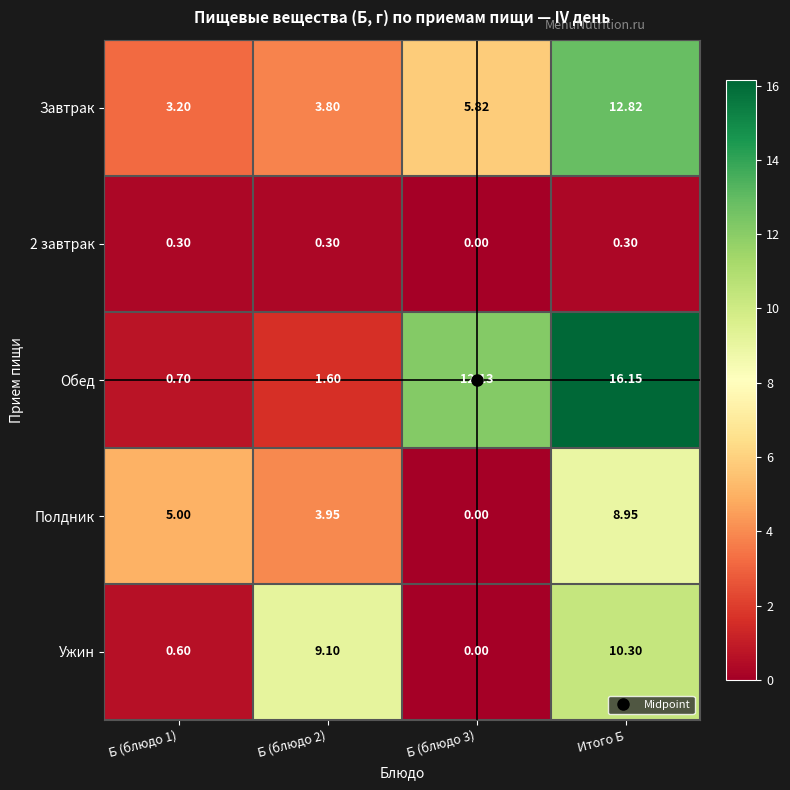

Which series has the largest range (max minus min)?

Обед